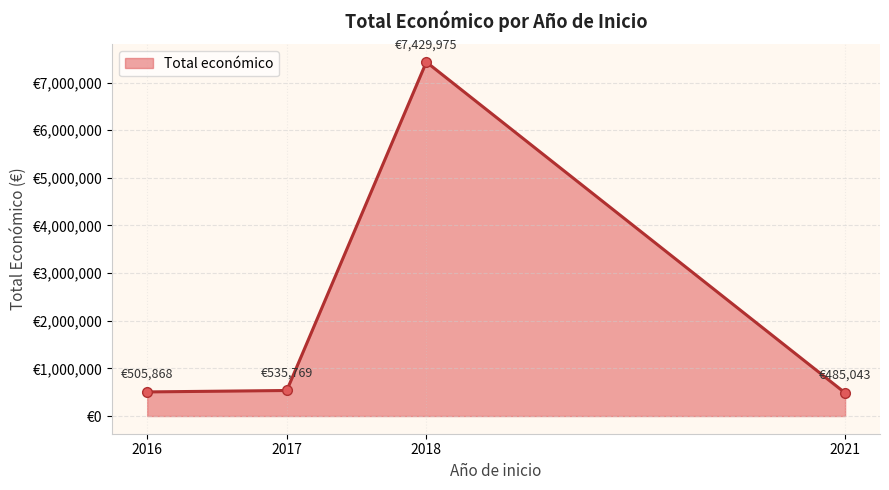

What is the sum of all values?

8956655